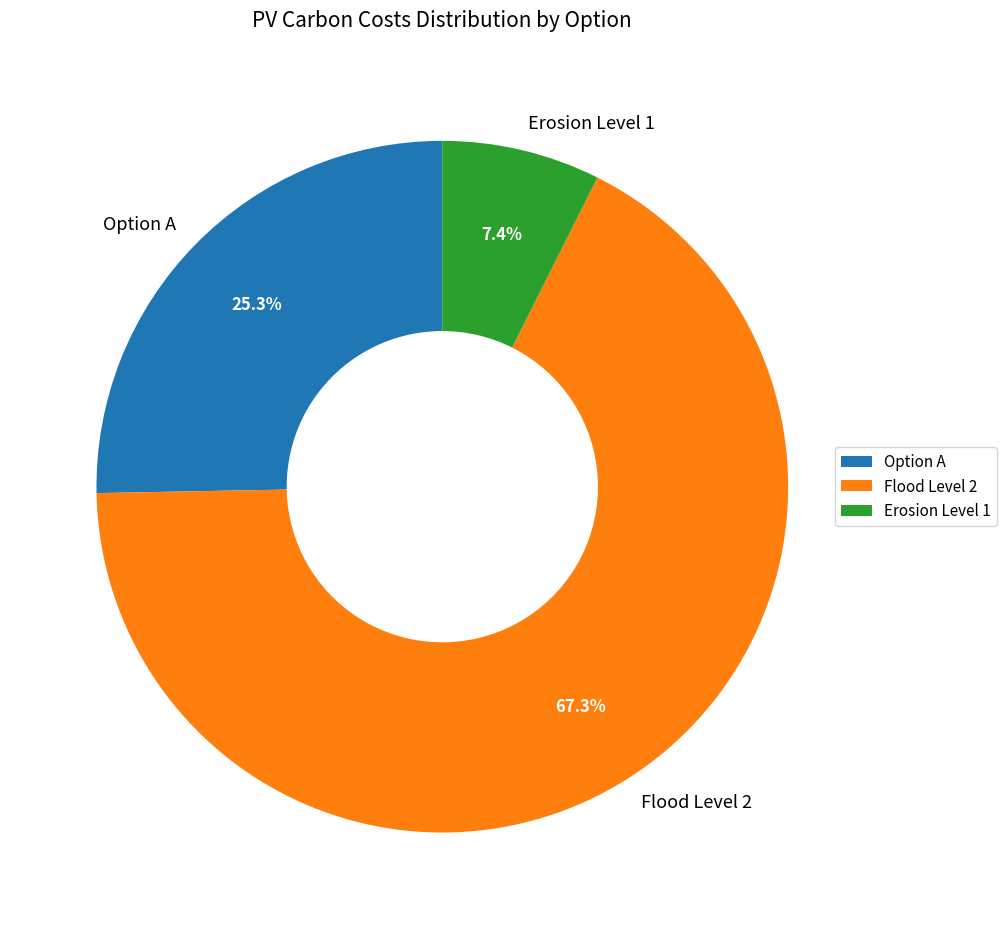

Is the sum of Flood Level 2 and Erosion Level 1 greater than half?

Yes